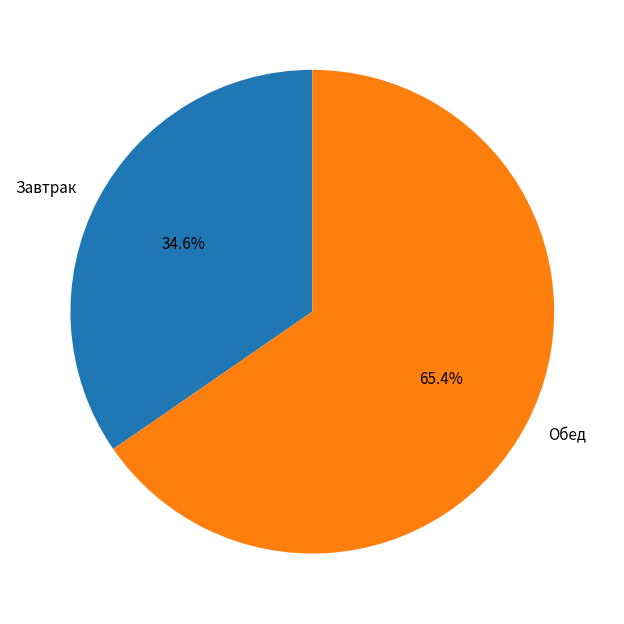

How much of the chart is everything except Завтрак?

65.4%